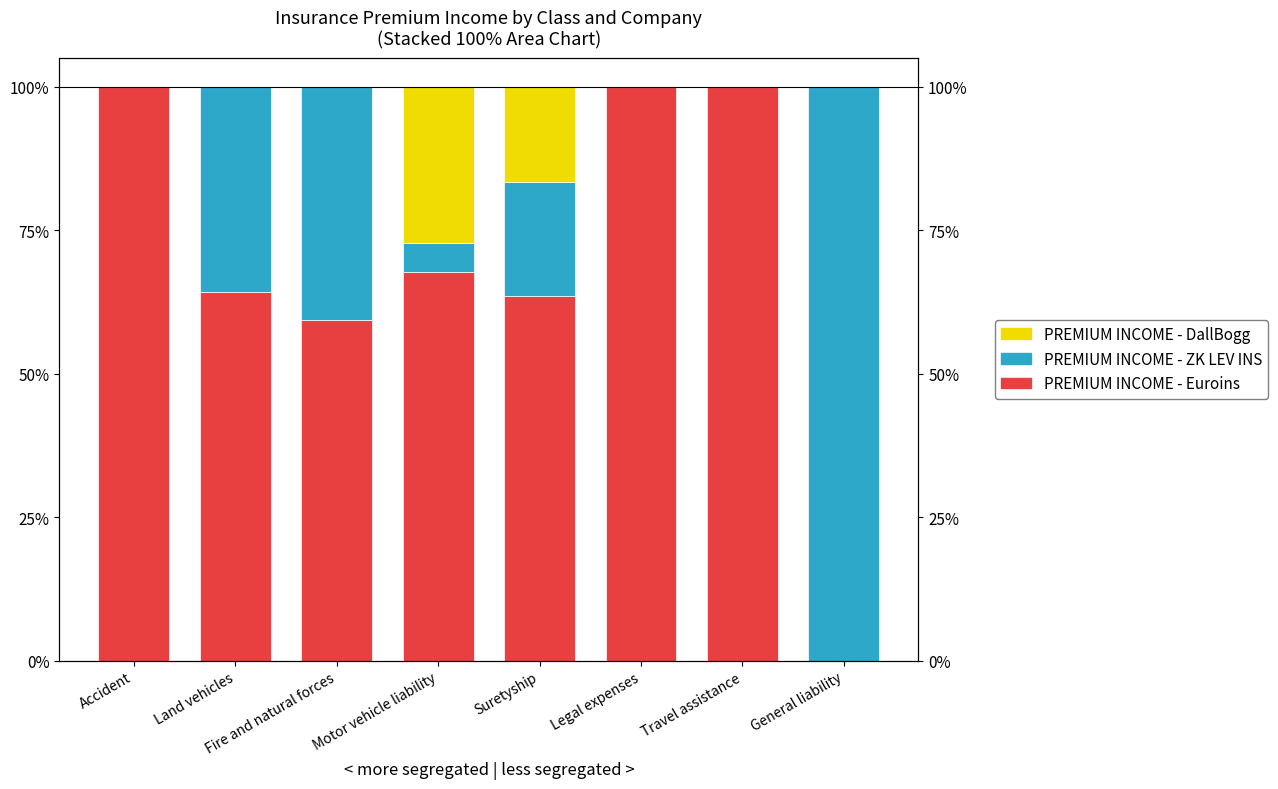

What are all the series names shown in the legend?

PREMIUM INCOME - Euroins, PREMIUM INCOME - ZK LEV INS, PREMIUM INCOME - DallBogg